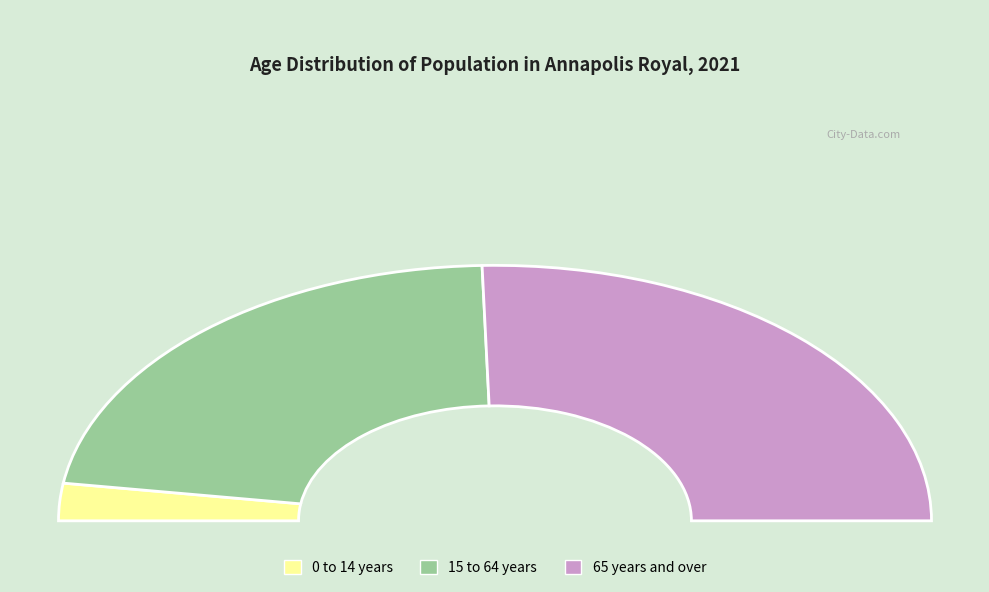

Approximately how many times larger is the value at 15 to 64 years compared to 65 years and over?

0.9